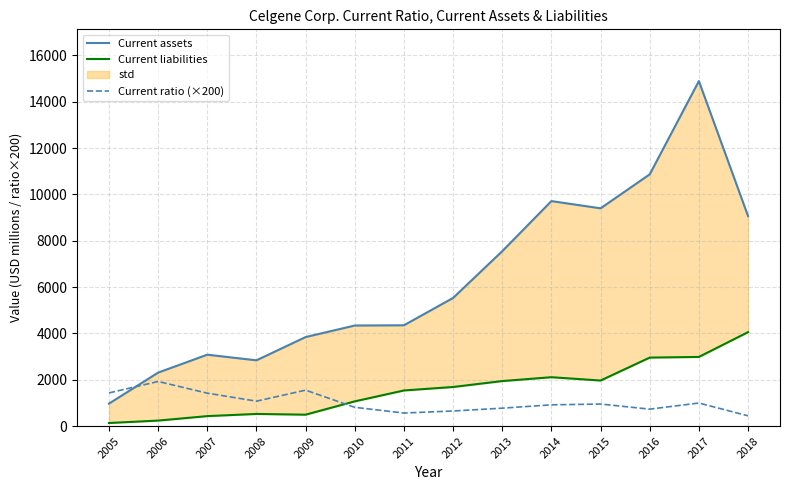

True or false: Current liabilities has a value of 105.7 at 2006.

False